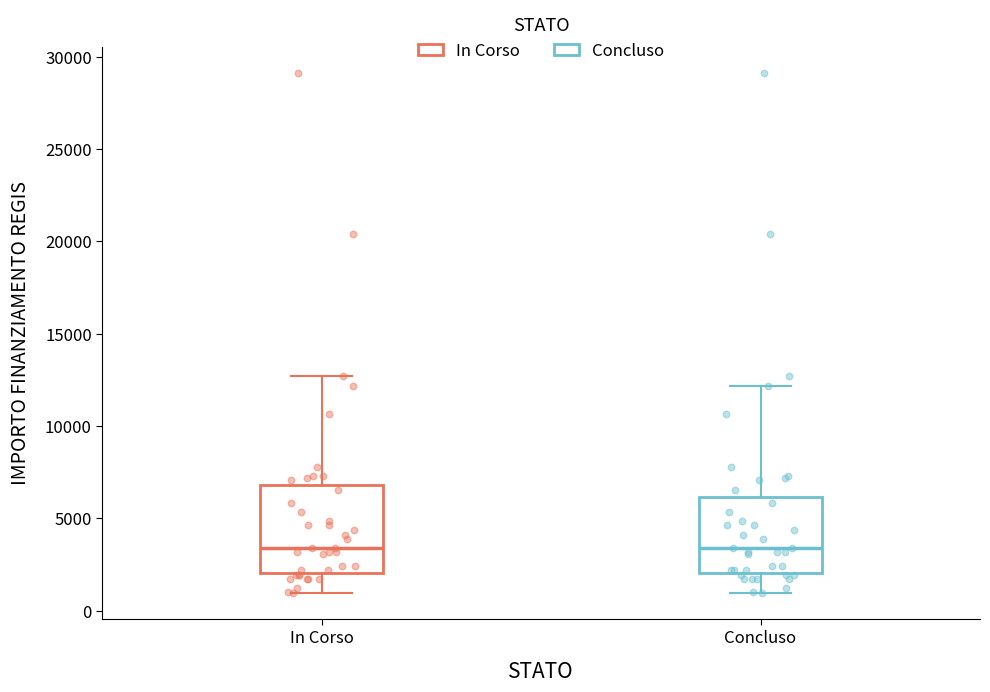

Reading left to right, transcribe this box plot: for each box, give where its median line is, the range the box spans, and where its two whiskers end, as read against the y-axis. The values are not printed on the chart, so give them approximately, as read against the axis.

In Corso: median 3500, box 2000 to 7000, whiskers 1000 to 12500
Concluso: median 3500, box 2000 to 6000, whiskers 1000 to 12000